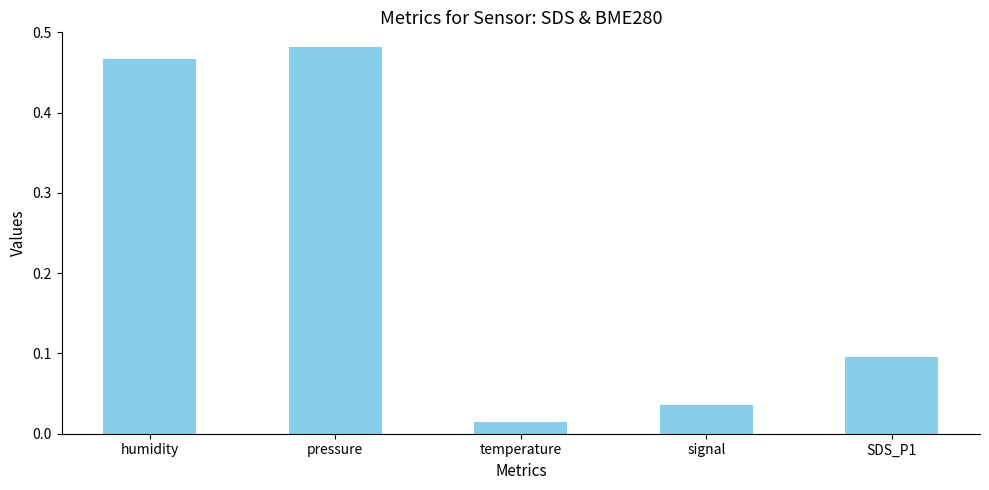

List the labels in order of value, largest first.

pressure, humidity, SDS_P1, signal, temperature